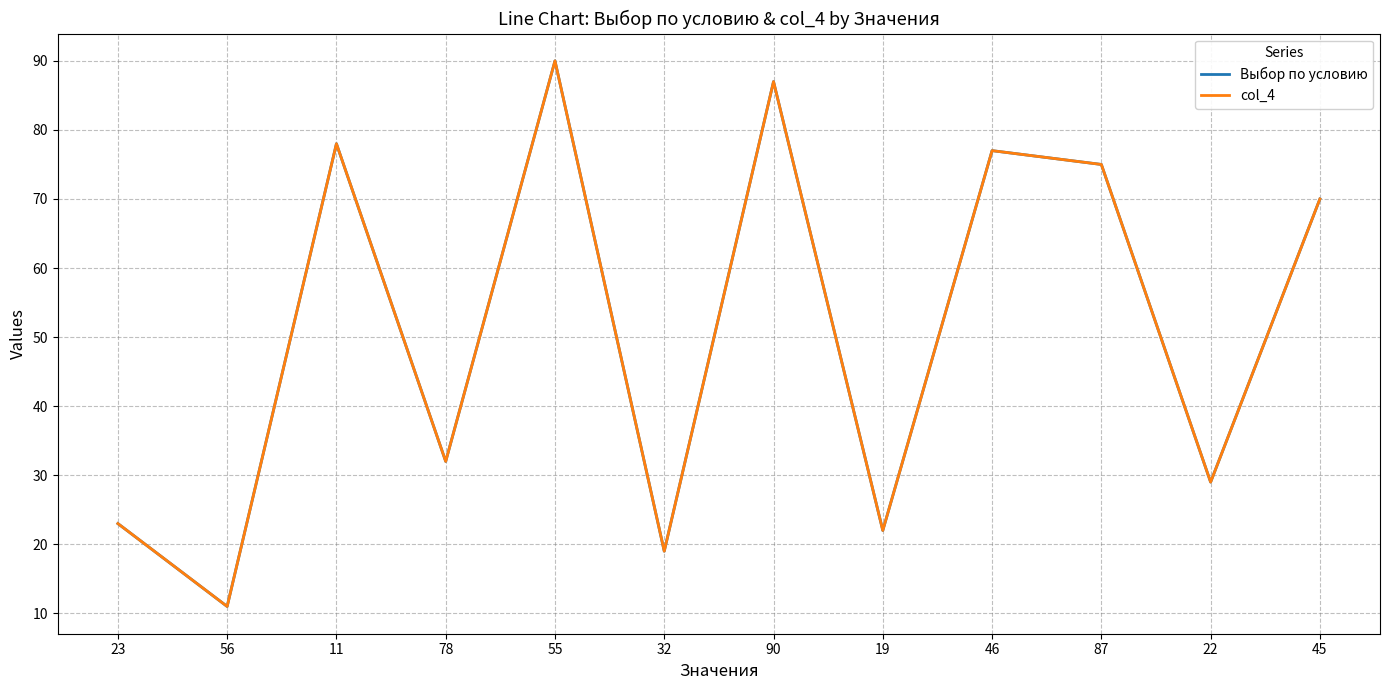

At which label does col_4 reach its peak?

55